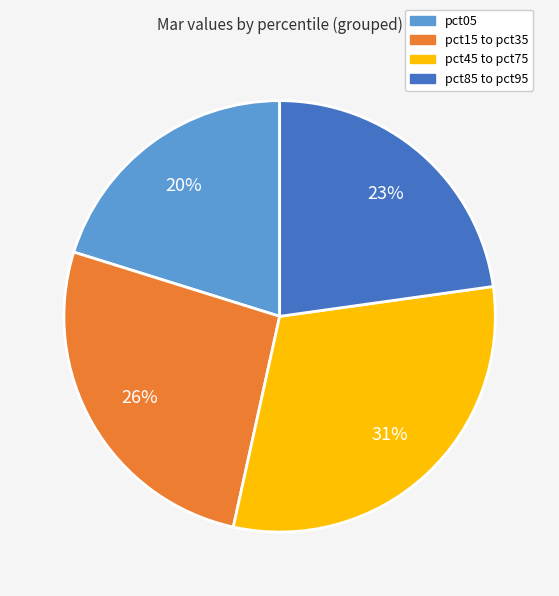

Is there any slice that represents more than half of the pie?

No